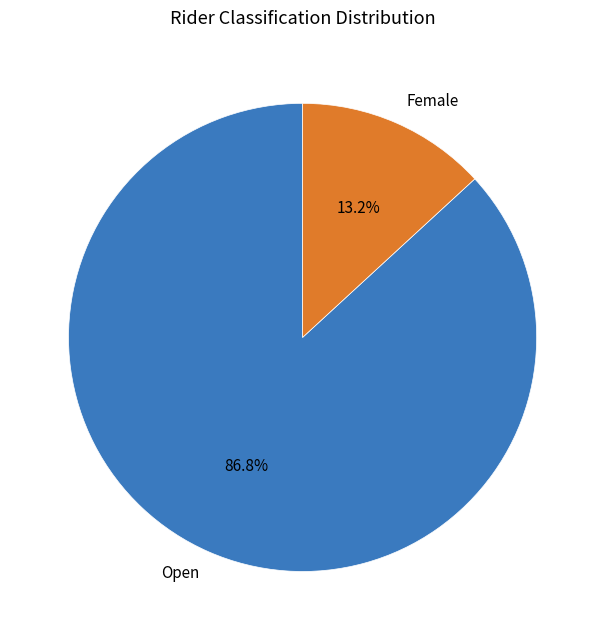

Between Open and Female, which is larger?

Open